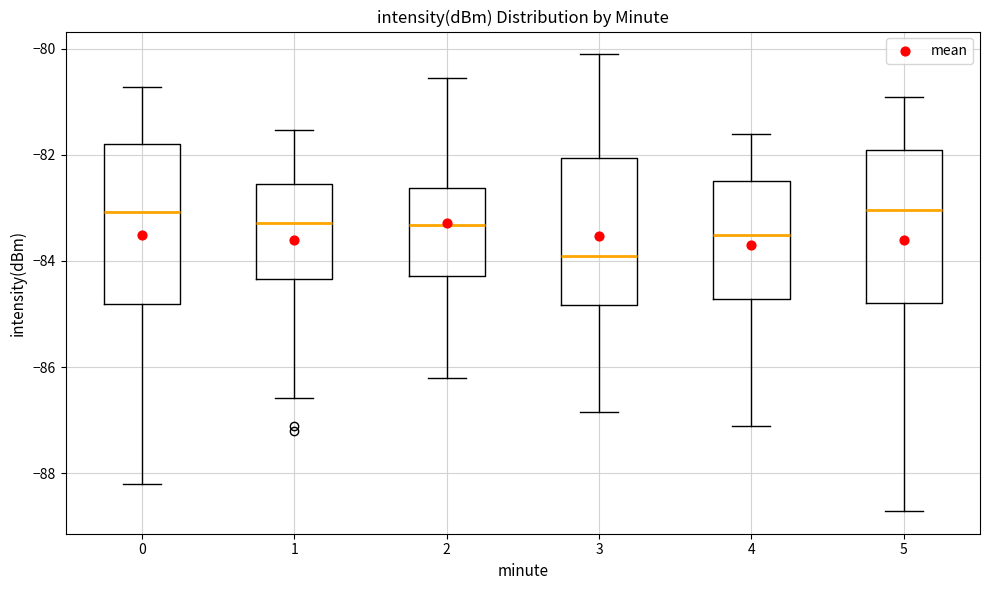

Reading left to right, read every box against the y-axis: the position of its median line, the range the box covers, and the ends of its whiskers. The values are not printed on the chart, so give them approximately, as read against the axis.

0: median -83.0, box -84.8 to -81.8, whiskers -88.2 to -80.8
1: median -83.2, box -84.4 to -82.6, whiskers -86.6 to -81.6
2: median -83.4, box -84.2 to -82.6, whiskers -86.2 to -80.6
3: median -84.0, box -84.8 to -82.0, whiskers -86.8 to -80.2
4: median -83.6, box -84.8 to -82.4, whiskers -87.2 to -81.6
5: median -83.0, box -84.8 to -82.0, whiskers -88.8 to -81.0